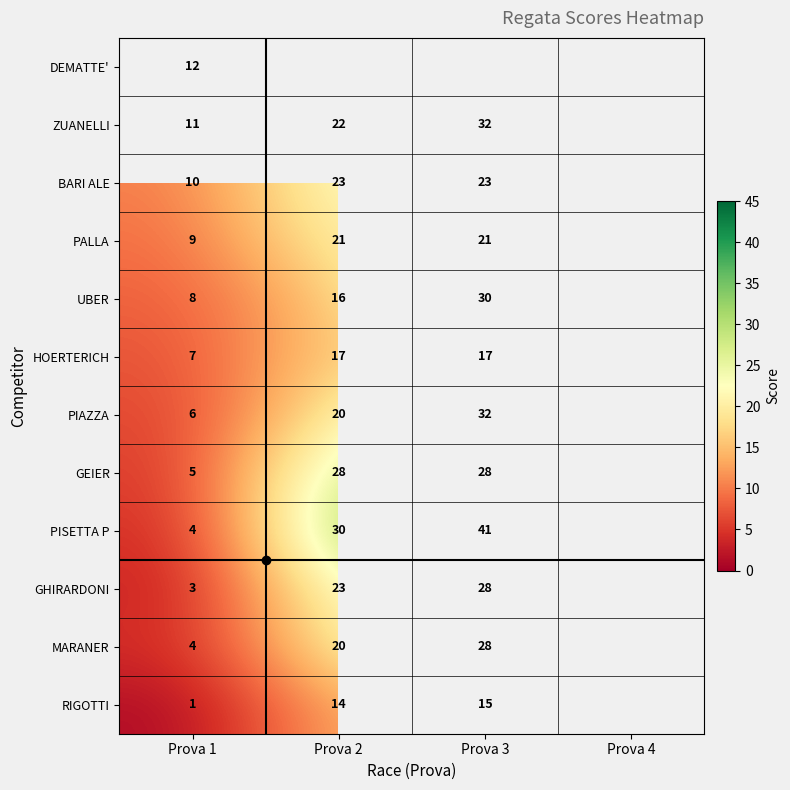

At how many categories does at least one series exceed 7?

3